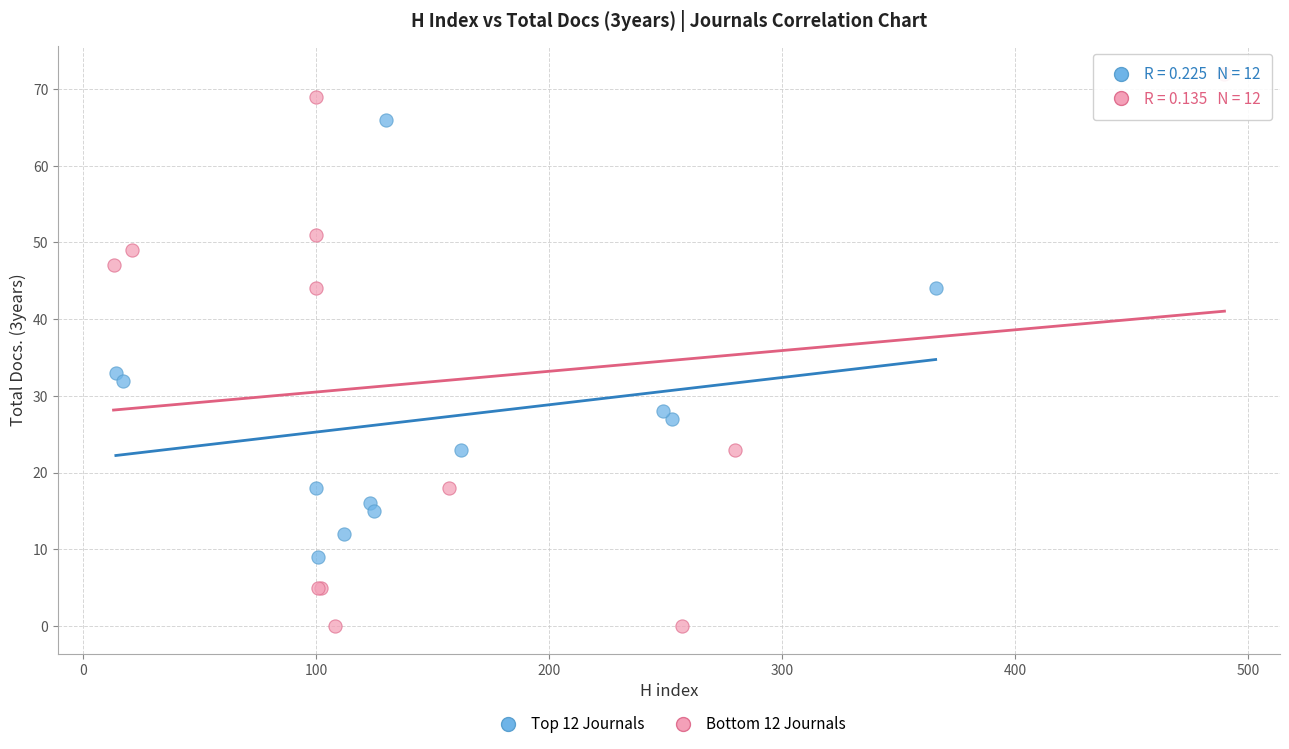

Which series reaches the minimum Y coordinate?

Bottom 12 Journals